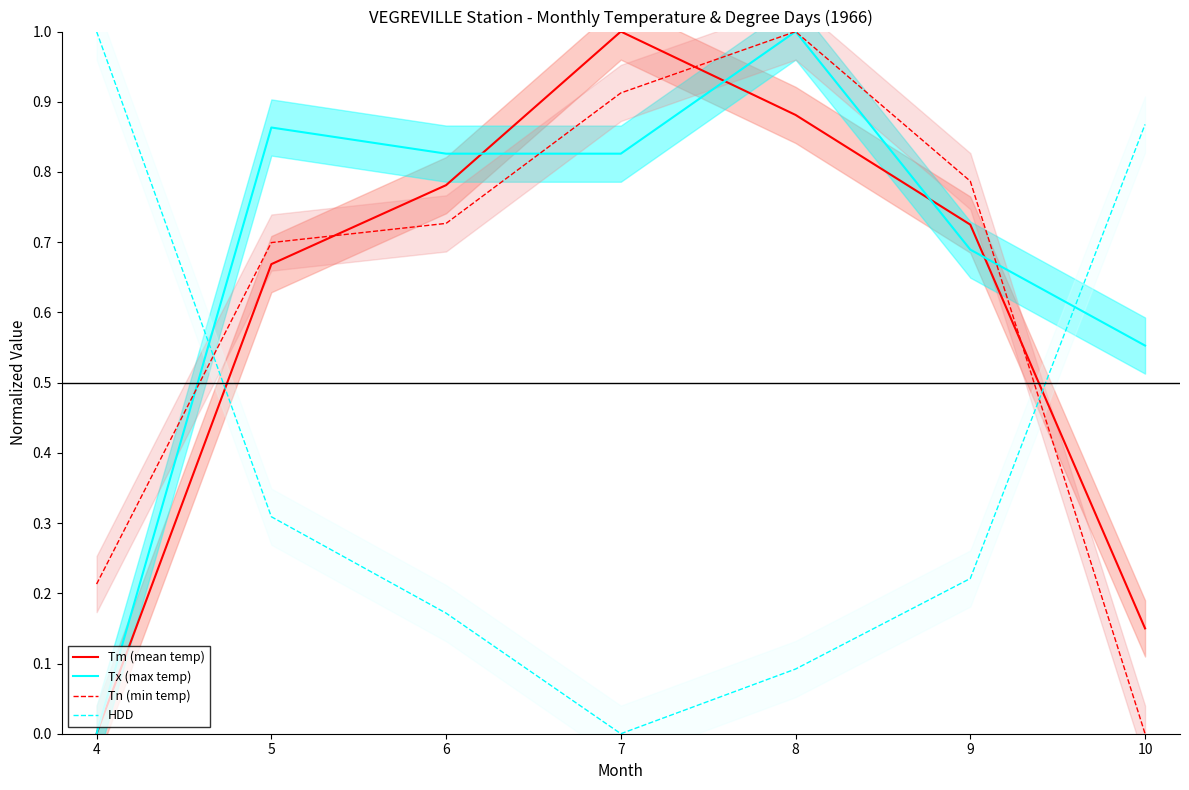

List the series in order of their peak value, lowest first.

Tm (mean temp), Tx (max temp), Tn (min temp), HDD